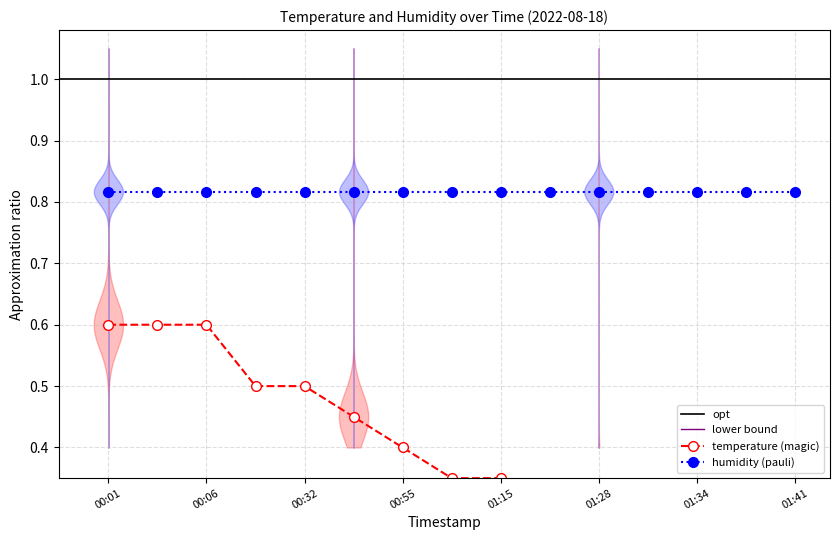

Reading left to right, list all the values displayed in this chart.

0.6	0.6	0.6	0.5	0.5	0.4	0.4	0.3	0.3	0.3	0.3	0.3	0.3	0.3	0.3